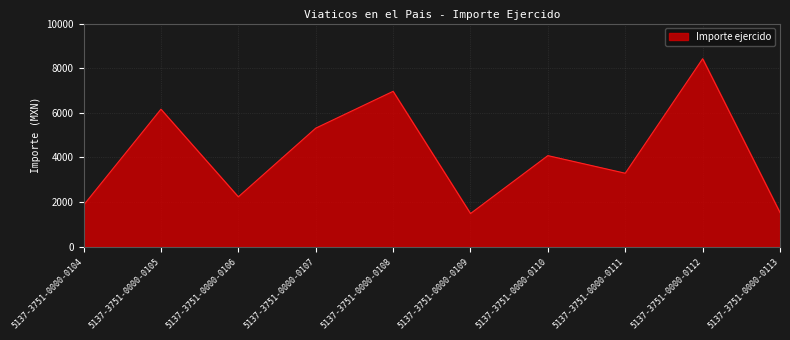

What is the ratio of the value at 5137-3751-0000-0106 to the value at 5137-3751-0000-0112?

0.3